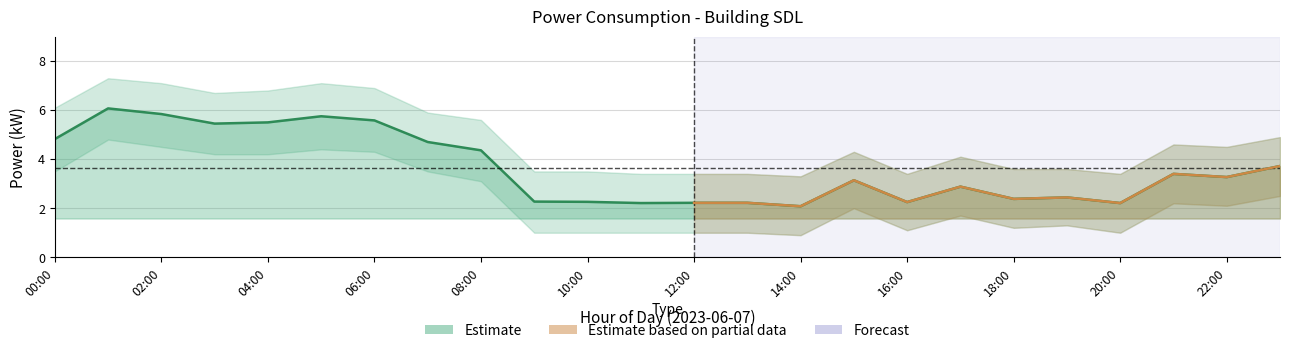

Where is the data nearest to the value 4?

23:00